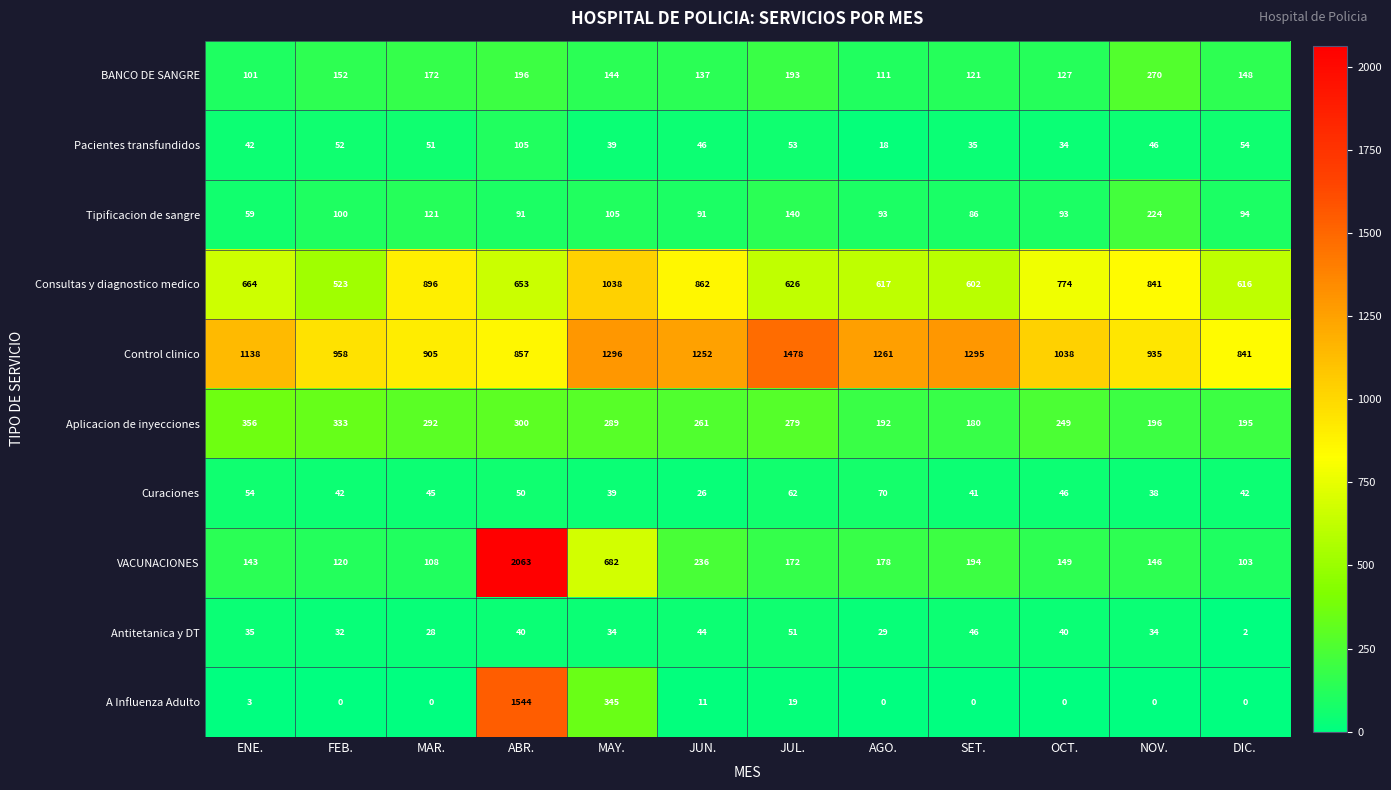

Which category has the lowest value in the BANCO DE SANGRE series?

ENE.